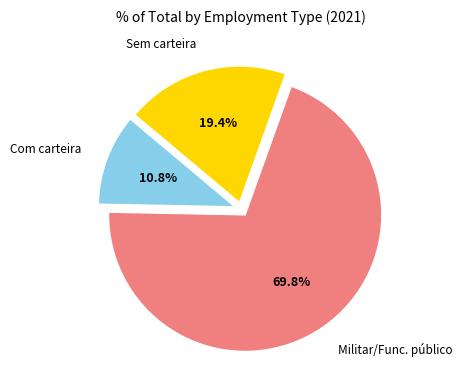

Is there a majority slice in this chart?

Yes